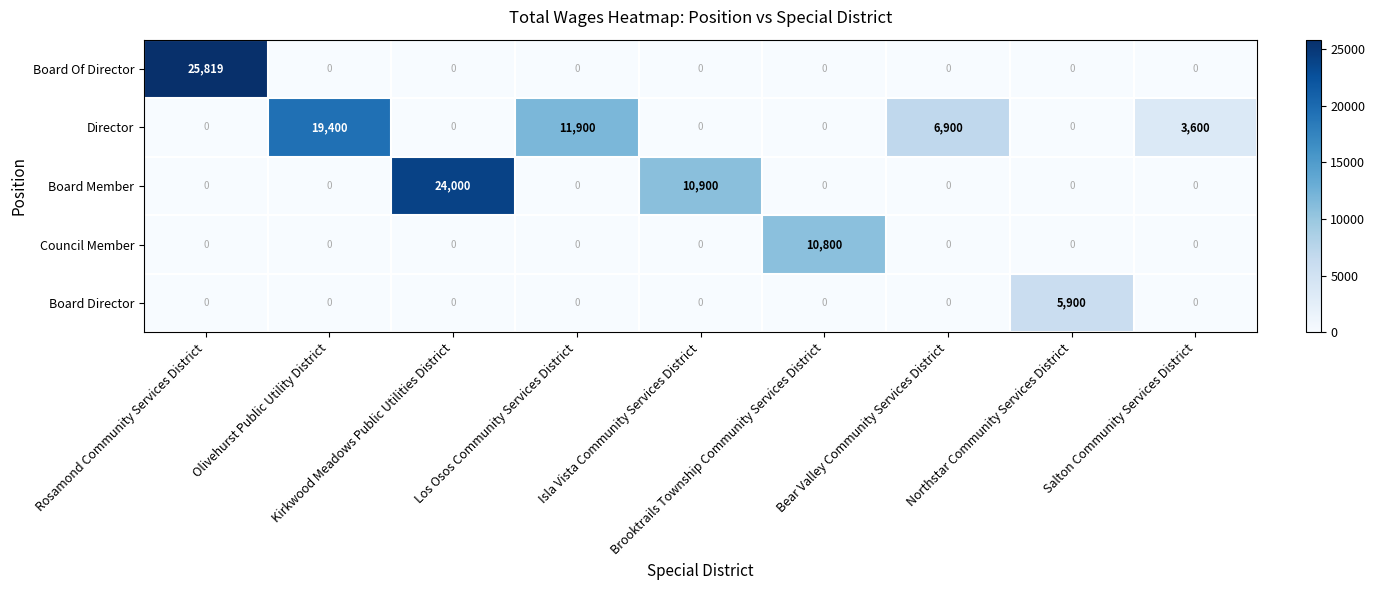

What is the sum of all Board Of Director values?

25819